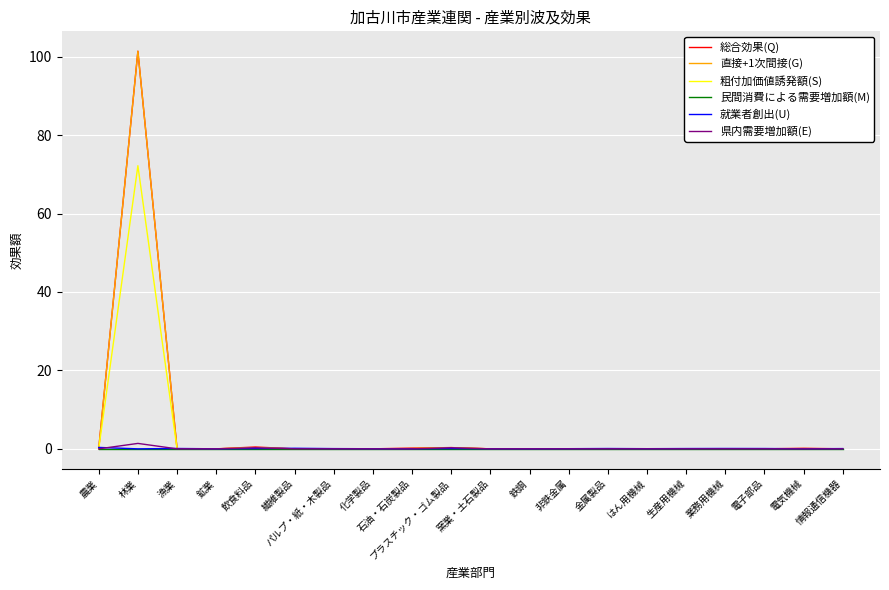

At which category is the sum across all series the highest?

林業